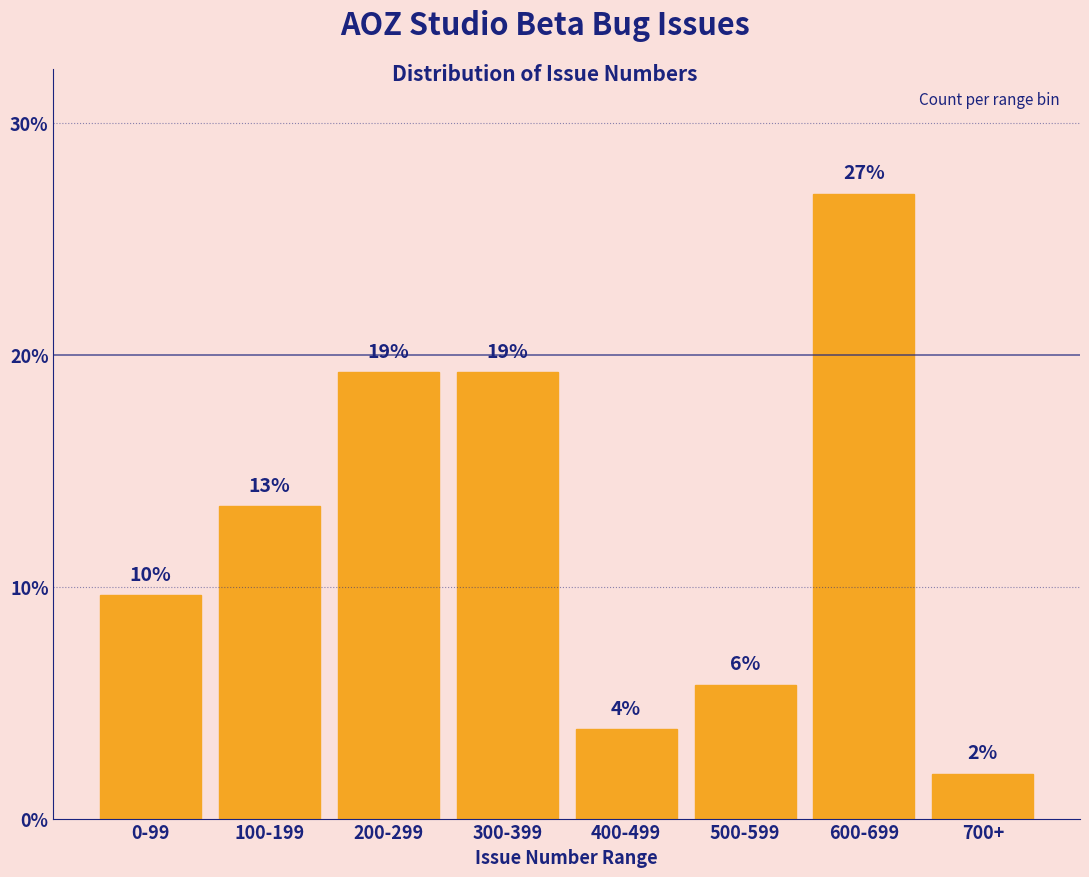

Does the chart contain any negative values?

No